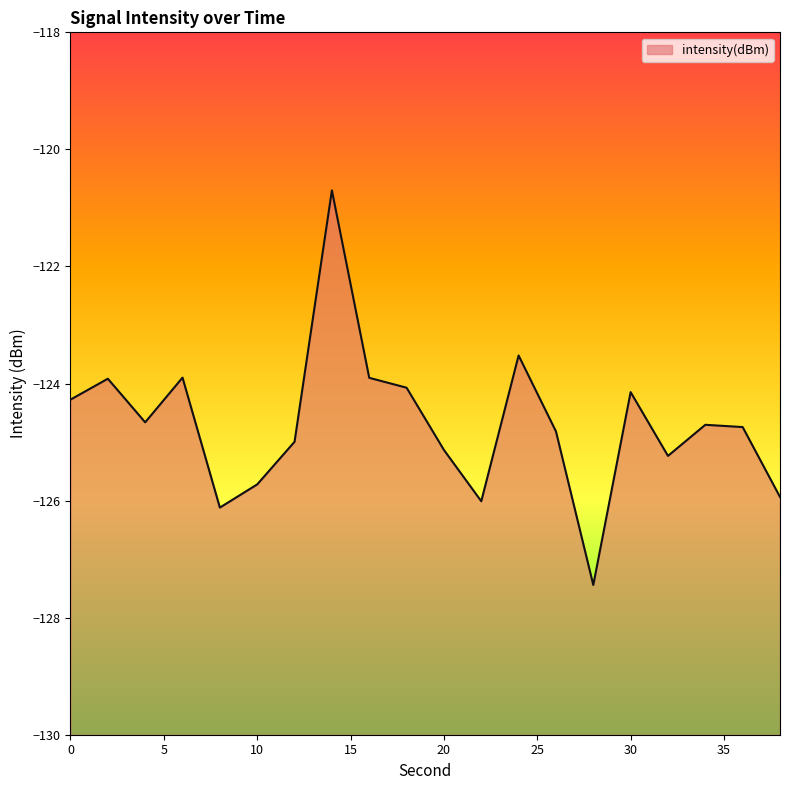

Reading right to left, transcribe all the data shown in this chart.

-125.9	-124.7	-124.7	-125.2	-124.1	-127.4	-124.8	-123.5	-126.0	-125.1	-124.1	-123.9	-120.7	-125.0	-125.7	-126.1	-123.9	-124.7	-123.9	-124.3